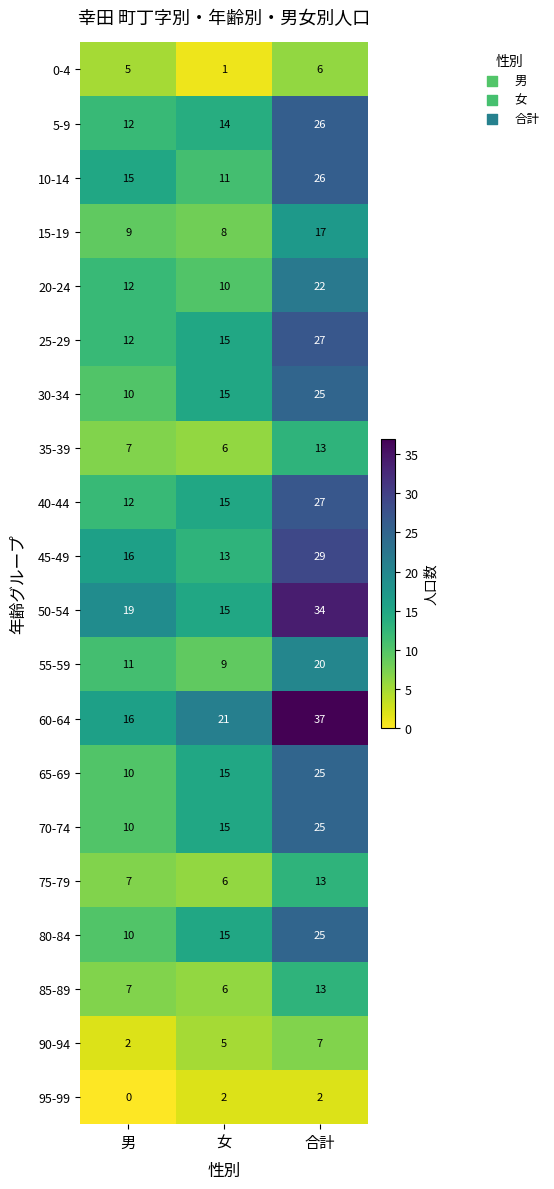

What is the maximum value shown in the chart?

37